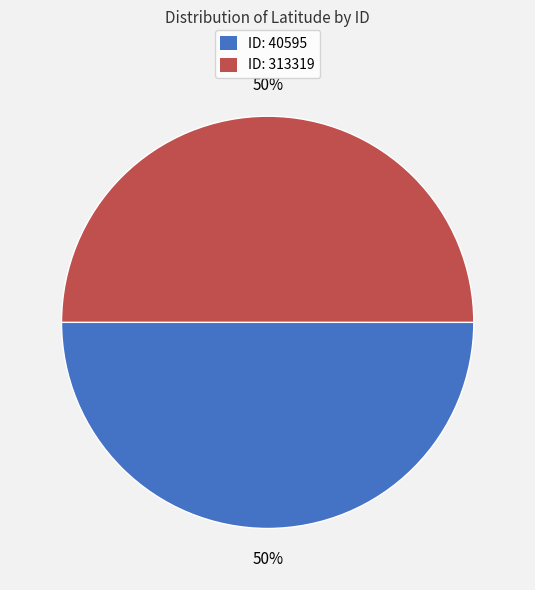

How many slices are in this pie chart?

2